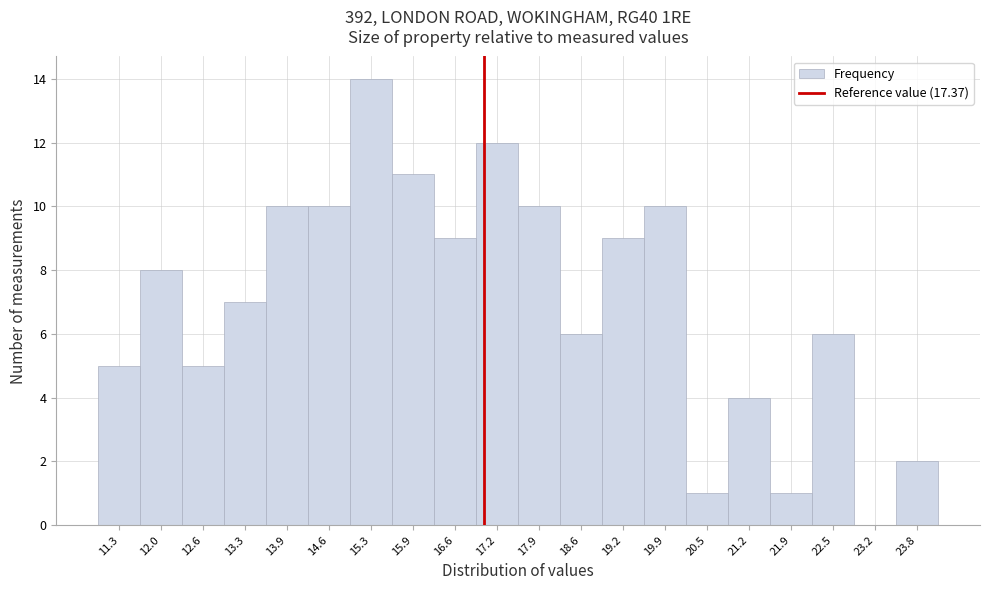

Reading left to right, what are all the values shown in this chart?

11.3=5	12.0=8	12.6=5	13.3=7	13.9=10	14.6=10	15.3=14	15.9=11	16.6=9	17.2=12	17.9=10	18.6=6	19.2=9	19.9=10	20.5=1	21.2=4	21.9=1	22.5=6	23.2=0	23.8=2